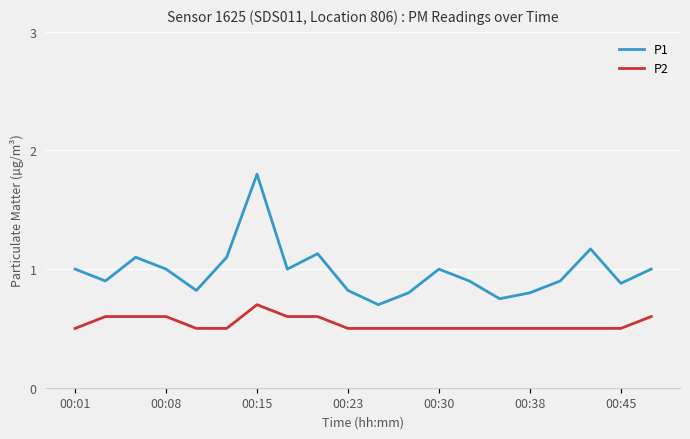

What is the average value of the P1 series?

1.0